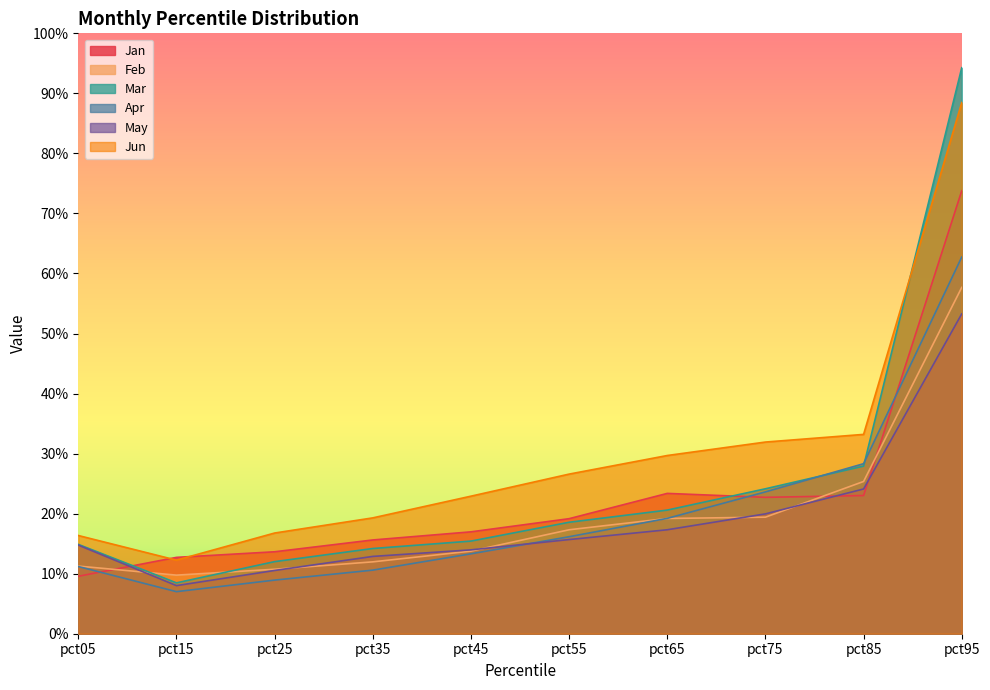

True or false: Jun and May intersect in this chart.

False